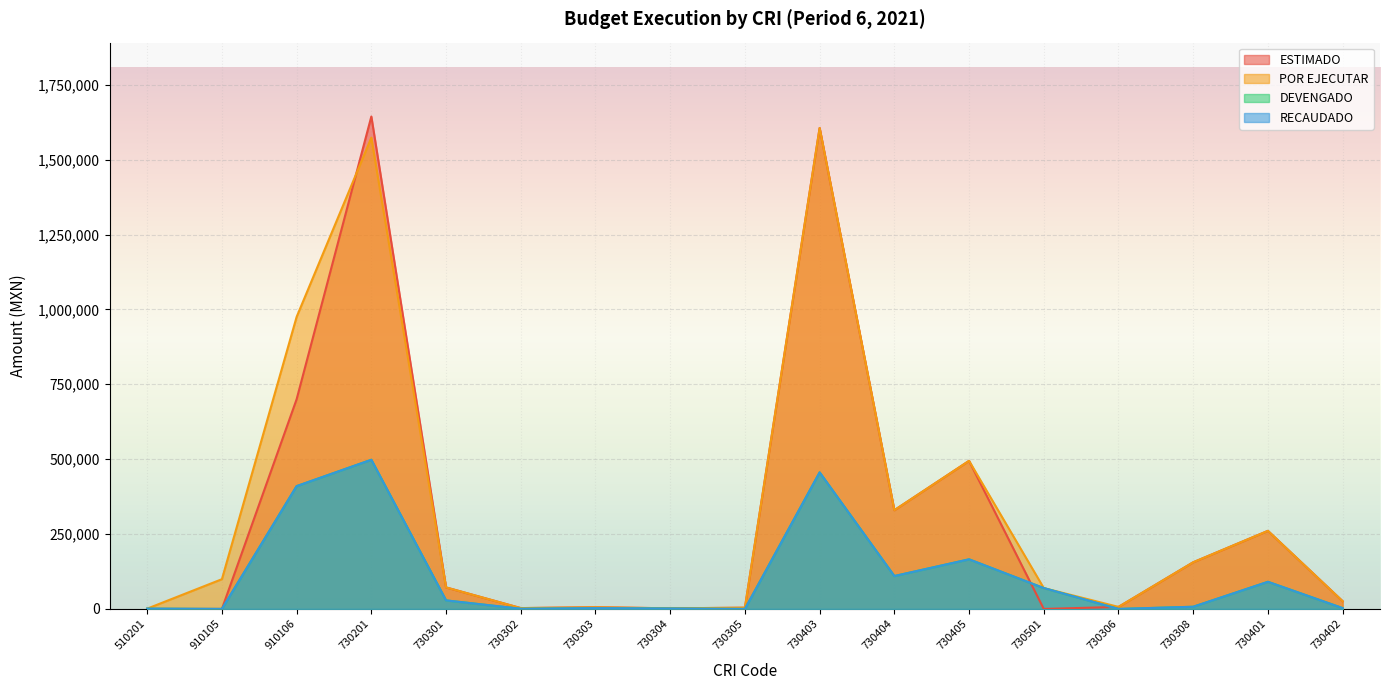

True or false: ESTIMADO has a value of 329600.0 at 730404.

True